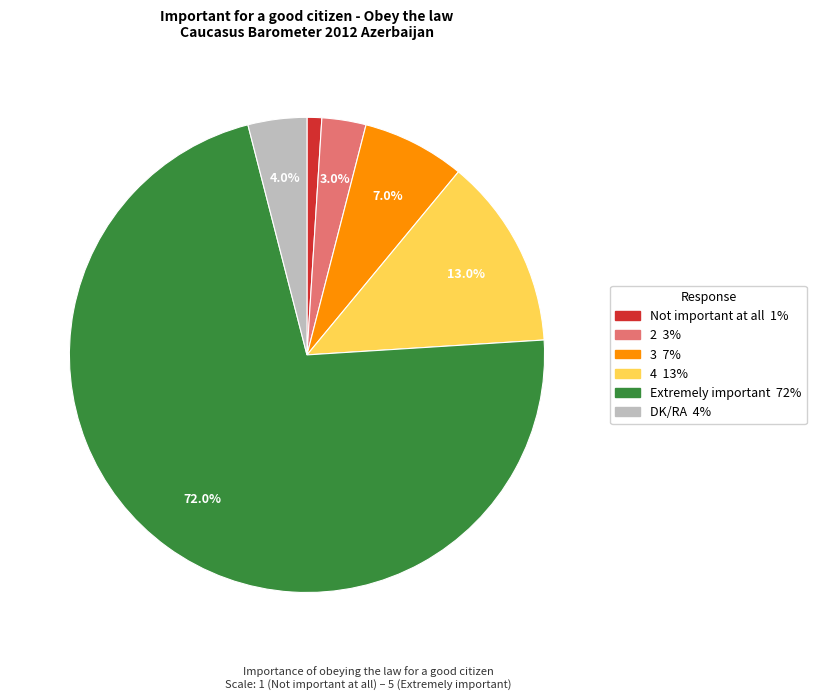

Approximately how many times larger is the value at DK/RA compared to 2?

1.3